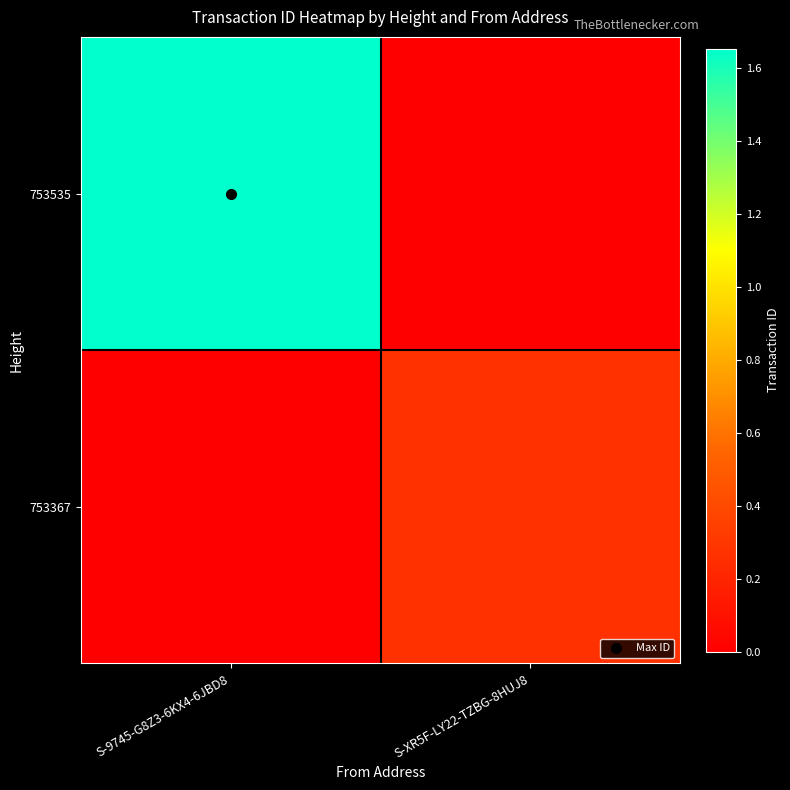

How many categories are shown in the chart?

2